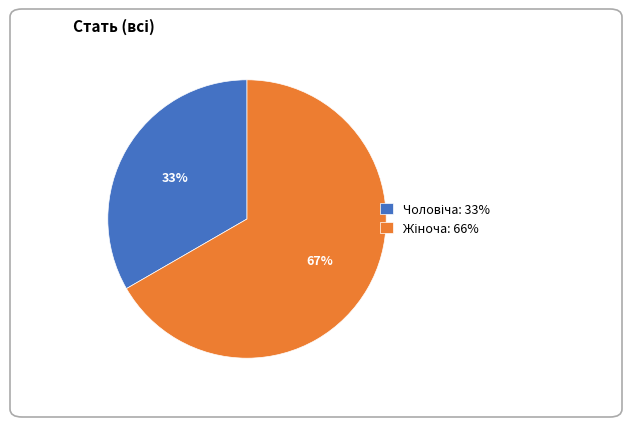

To the nearest percent, what is the average slice percentage?

50%